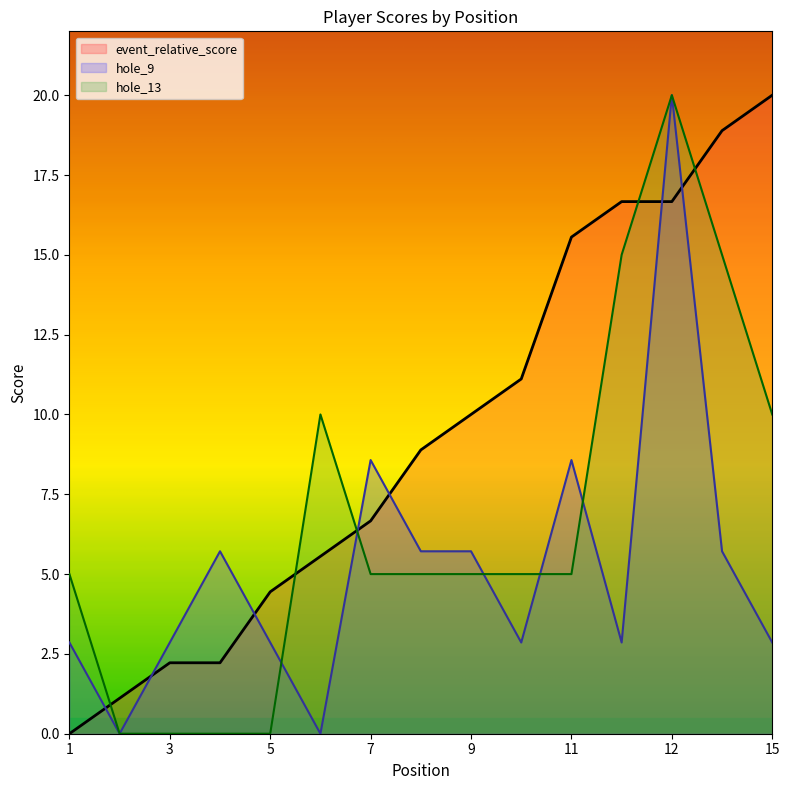

At 3, list the series in order from smallest to largest.

hole_13, event_relative_score, hole_9